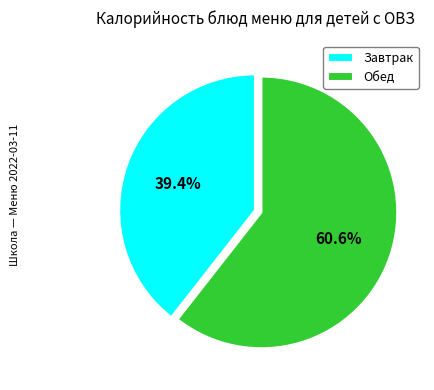

How many segments does this pie chart have?

2